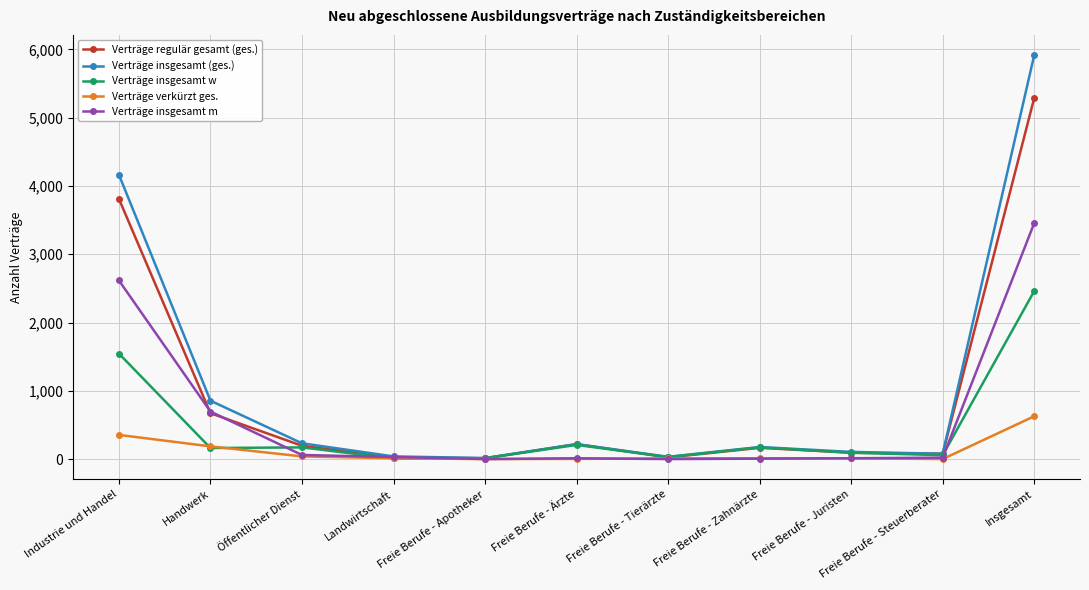

True or false: Verträge insgesamt m has a value of -1151 at Freie Berufe - Apotheker.

False